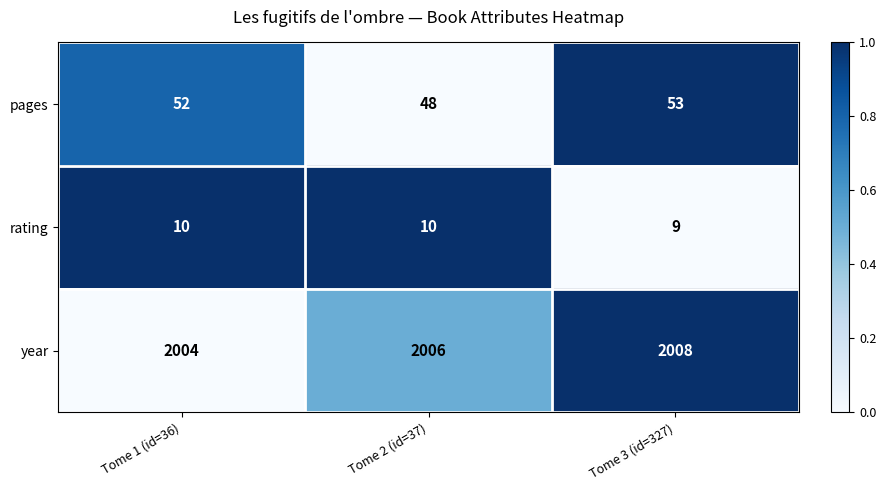

True or false: year has a value of 2004 at Tome 1 (id=36).

True